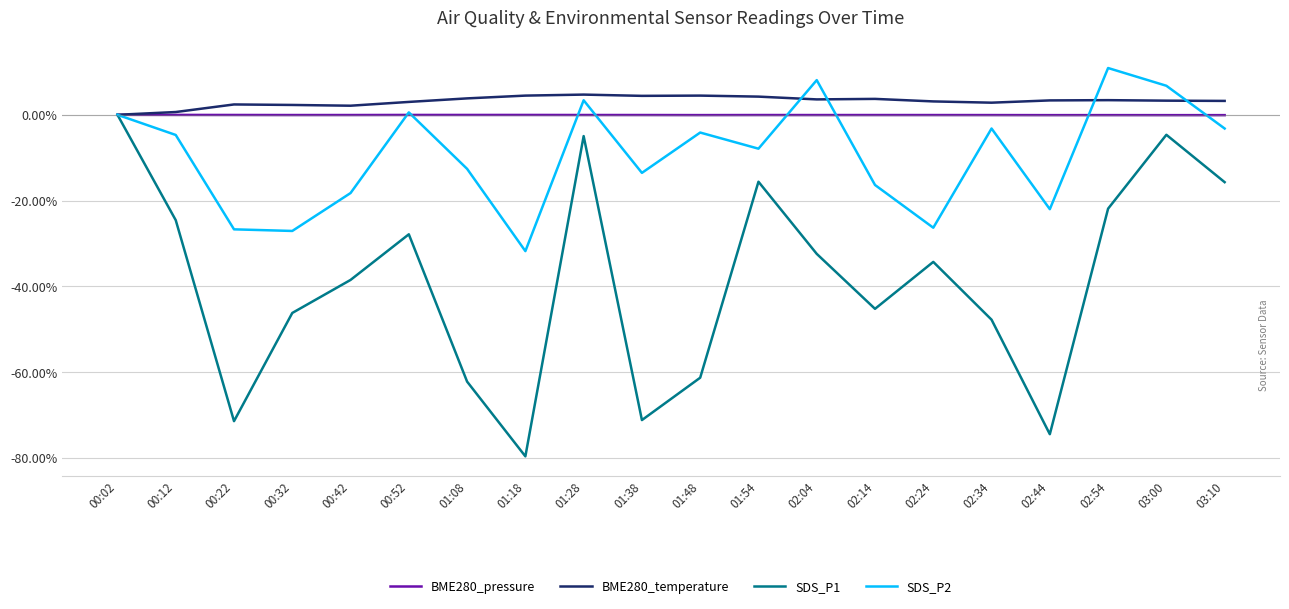

Which category has the highest value across all series?

02:54